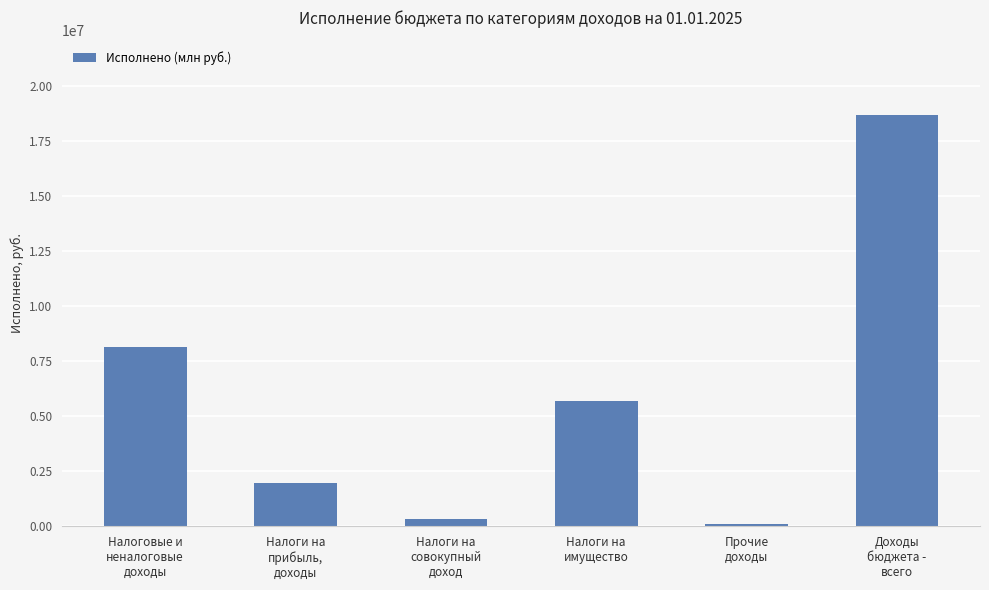

Reading left to right, transcribe all the data shown in this chart.

Налоговые и
неналоговые
доходы=8125625.7	Налоги на
прибыль,
доходы=1973457.0	Налоги на
совокупный
доход=358303.6	Налоги на
имущество=5677526.4	Прочие
доходы=116338.8	Доходы
бюджета -
всего=18691116.2